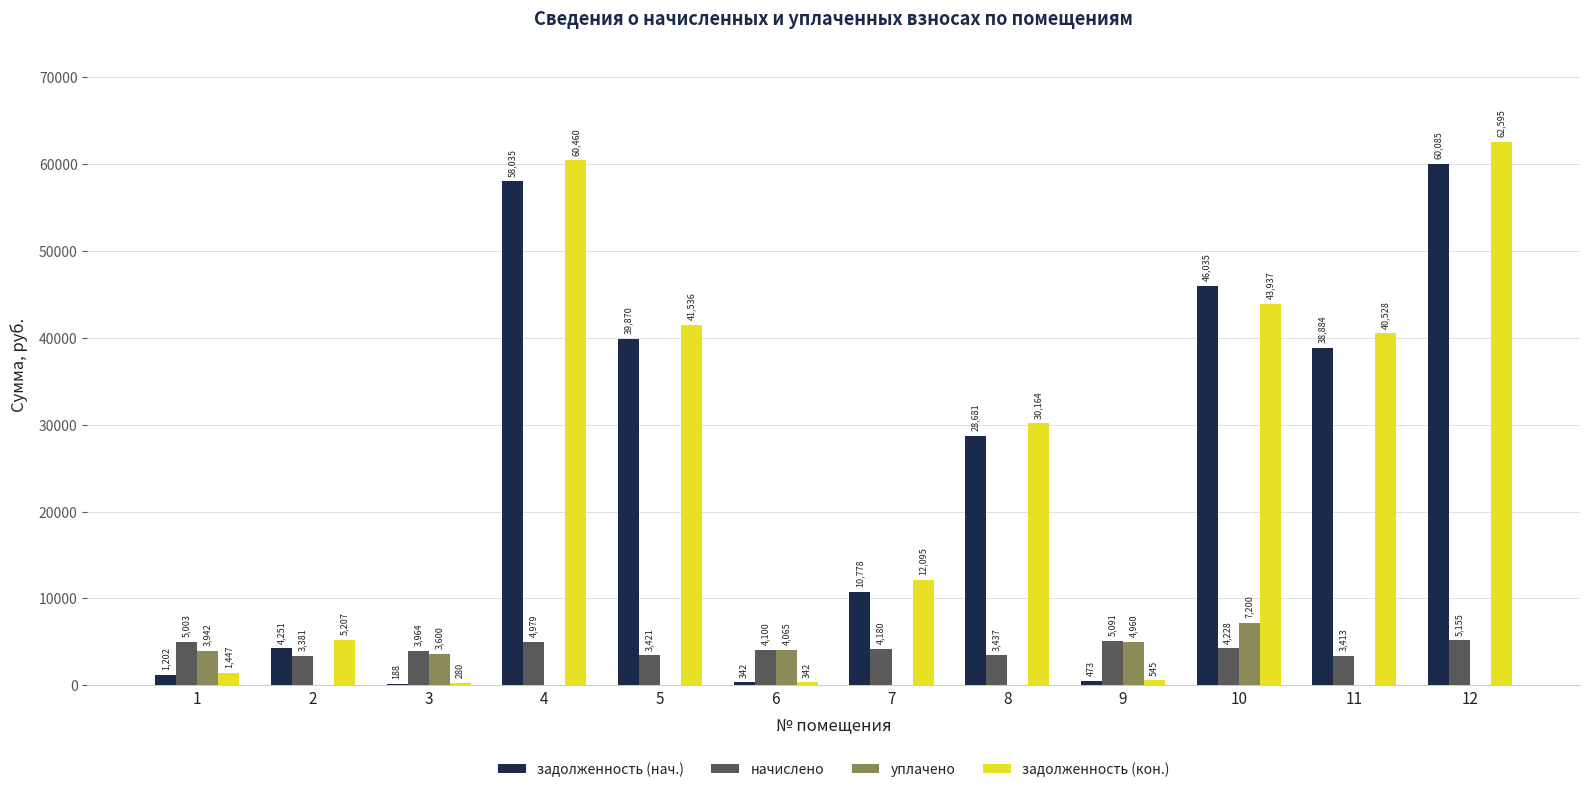

How many groups of bars are there?

12